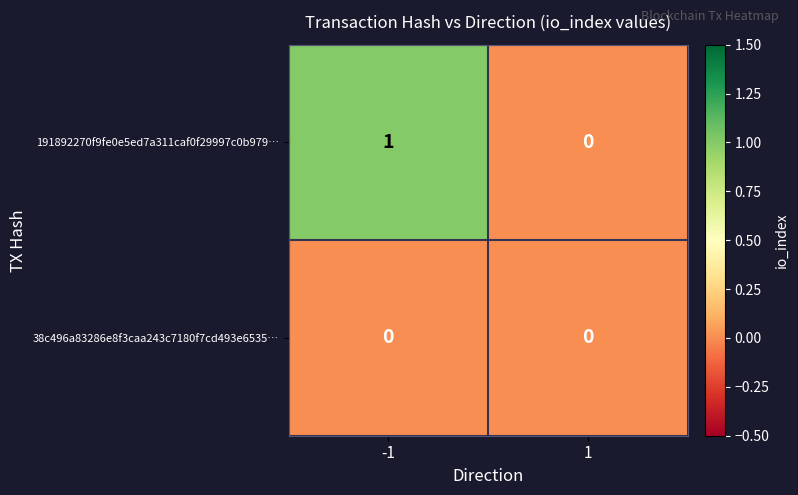

List the series in order of their overall mean, highest first.

191892270f9fe0e5ed7a311caf0f29997c0b979…, 38c496a83286e8f3caa243c7180f7cd493e6535…